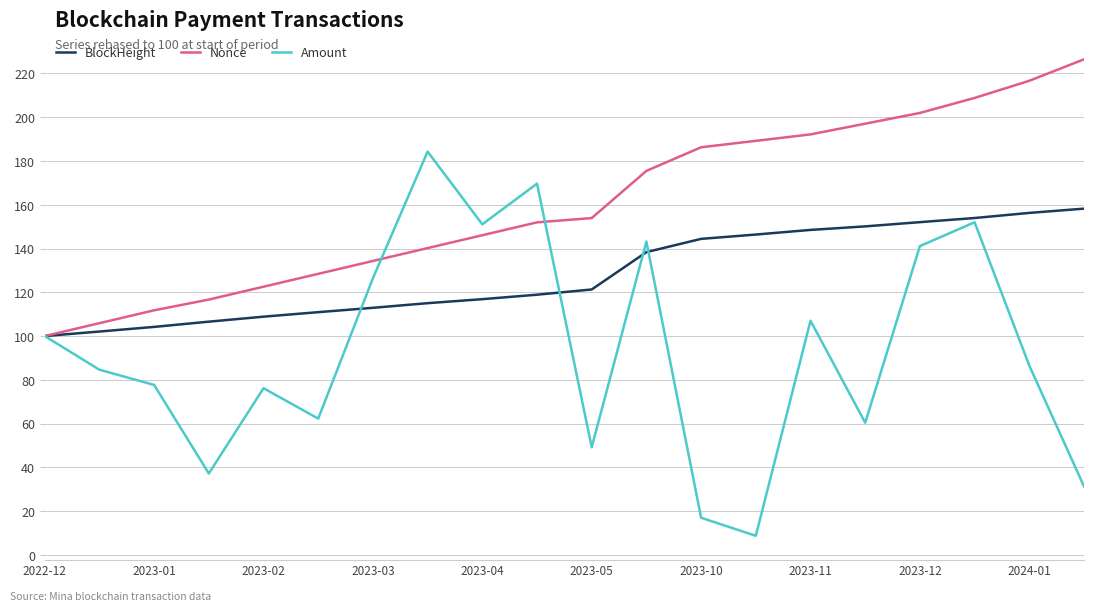

Which series has the largest total across all categories?

Nonce